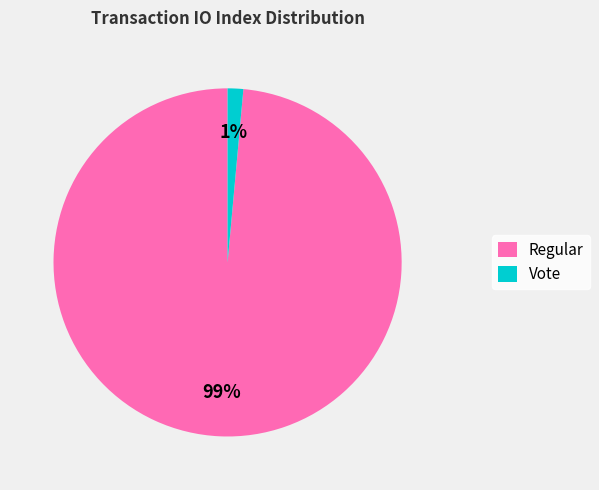

The Regular slice represents 99% of the pie. True or false?

True